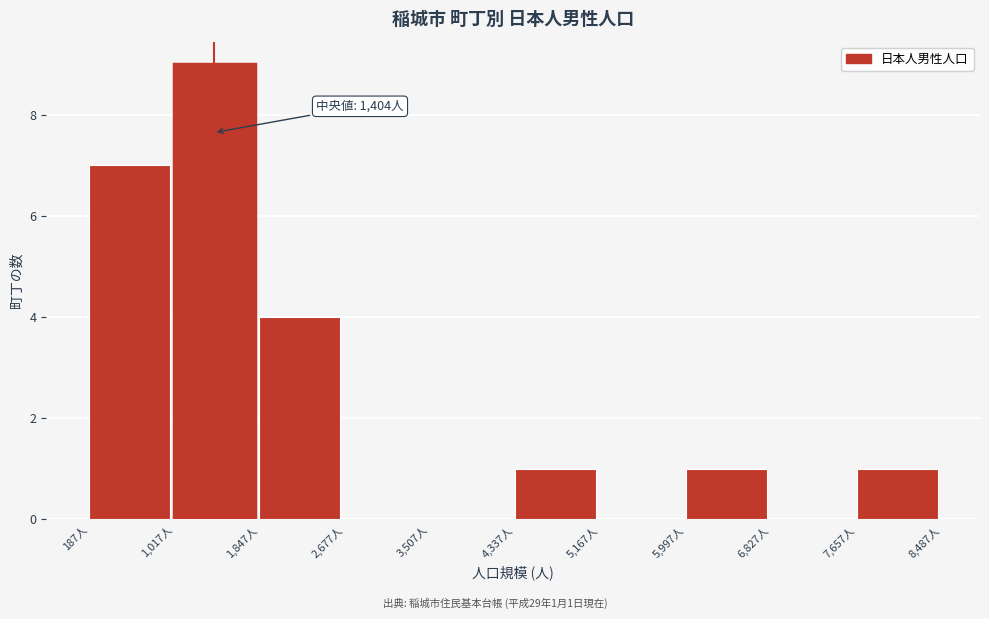

Which range on the x-axis has the tallest bar?

1000 to 1800